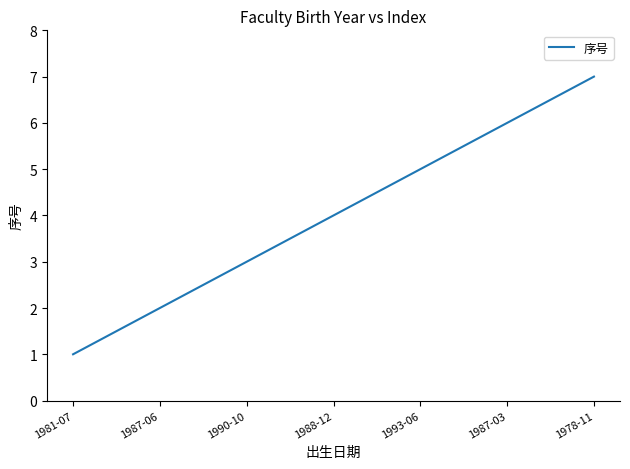

The value at 1987-03 is 10. True or false?

False